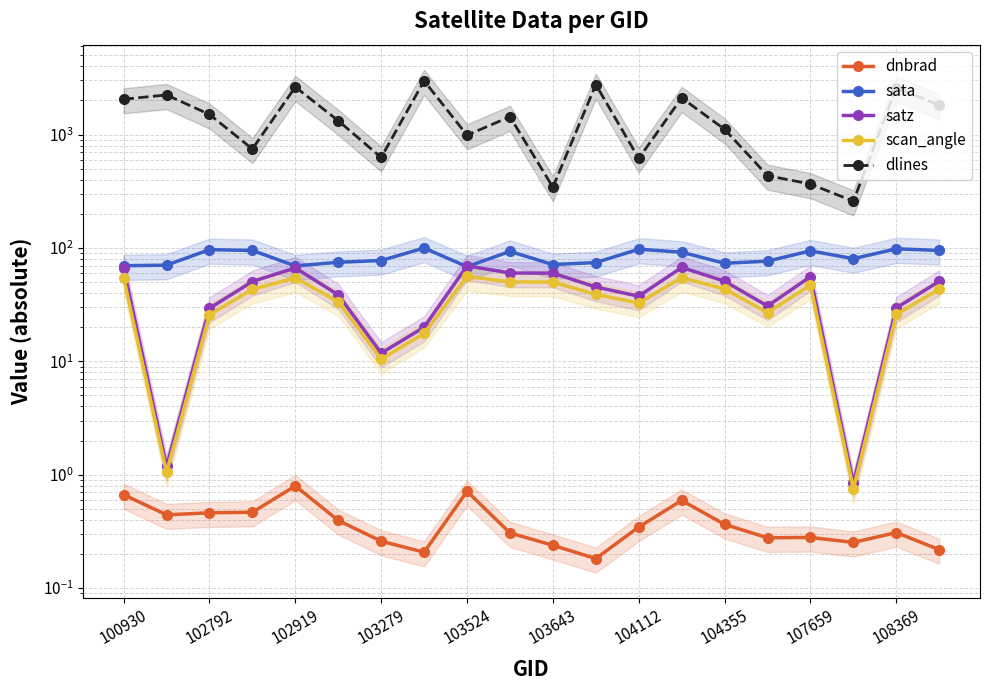

What is the difference between the maximum and minimum values in the sata series?

31.4